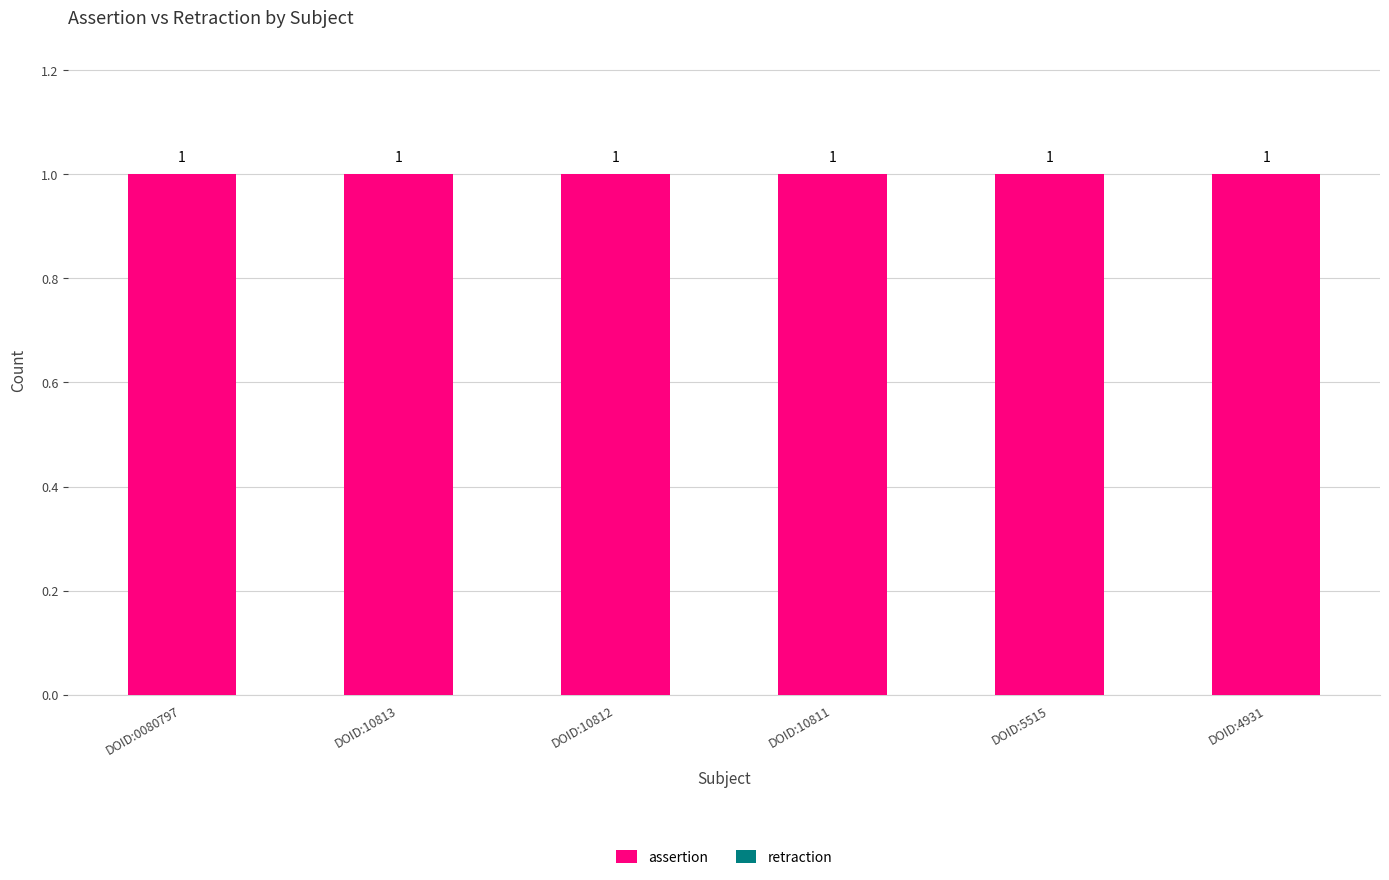

Between DOID:0080797 and DOID:10812, which series saw the biggest shift?

assertion